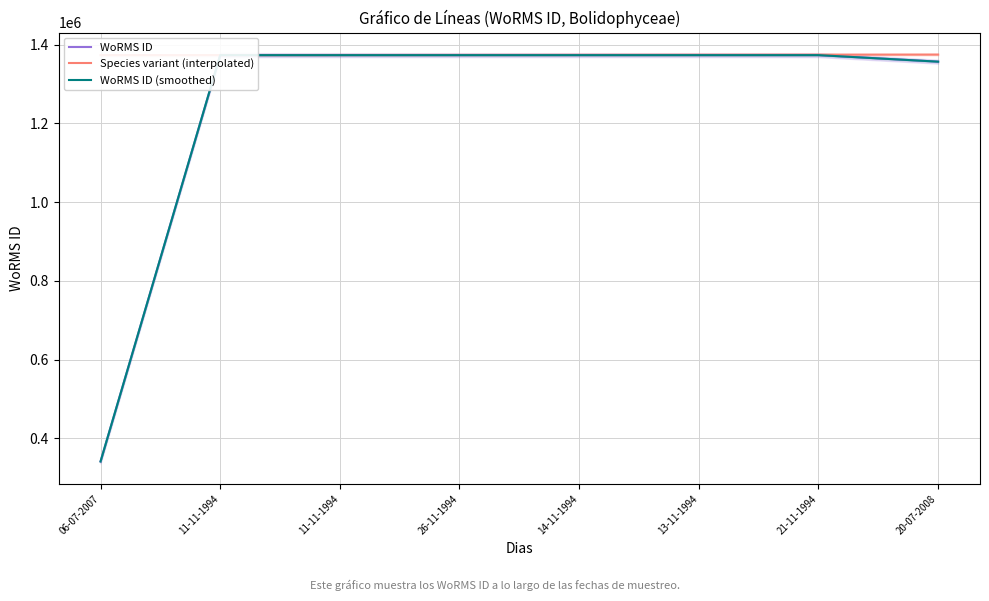

What is the label of the 3rd point from the left?

11-11-1994